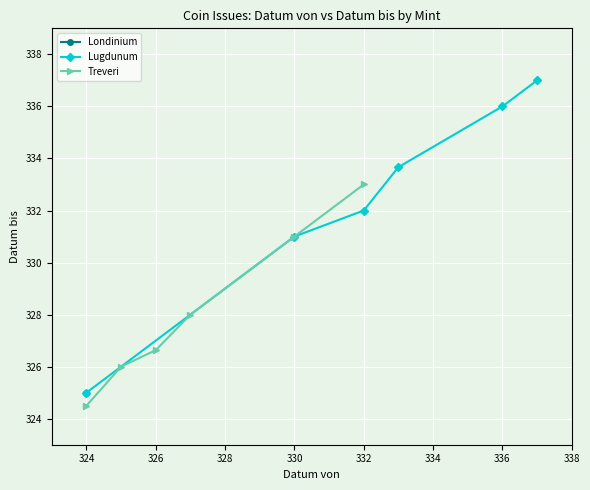

Which category has the lowest value in the Lugdunum series?

324